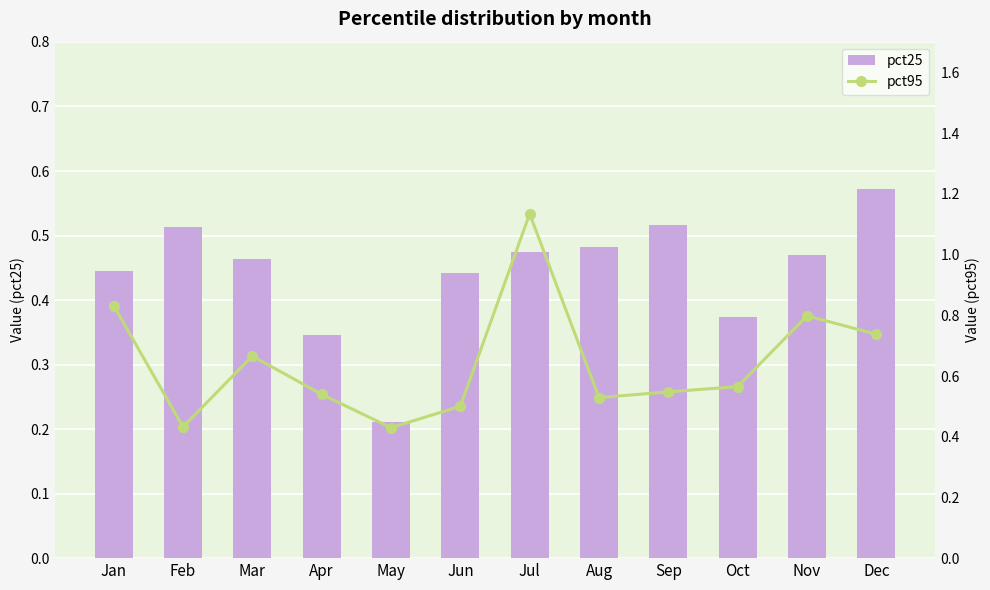

What value does the pct95 series have at Feb?

0.4